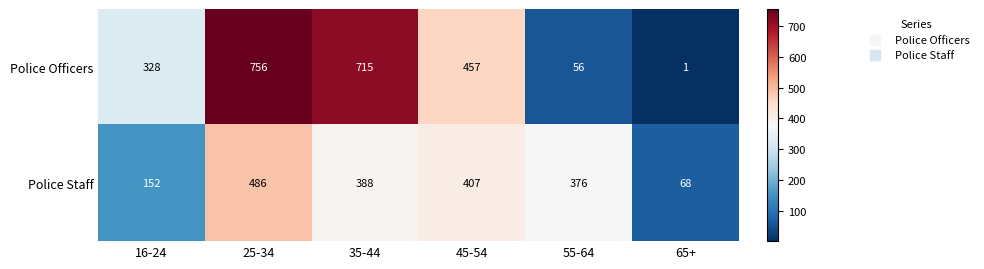

True or false: Police Staff has a value of 376 at 55-64.

True